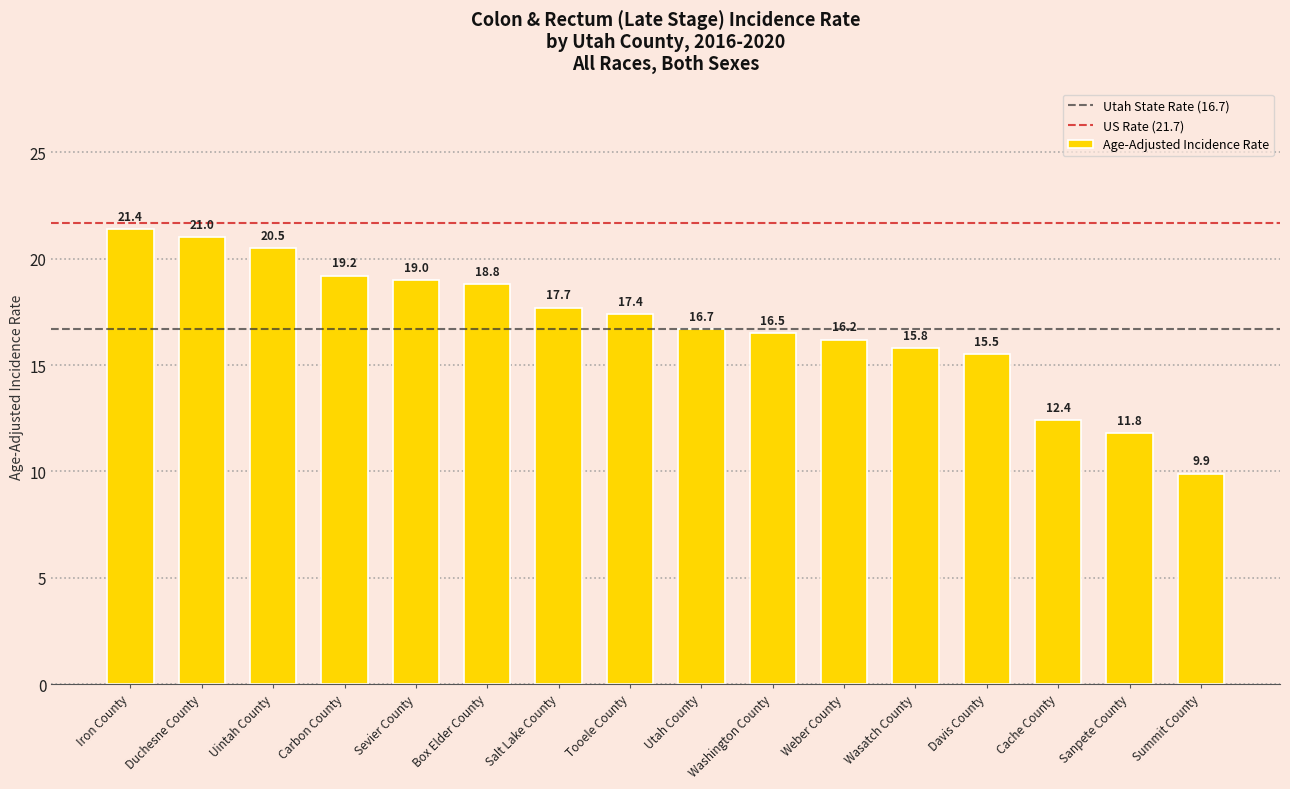

What is the value of the 3rd bar from the left?

20.5